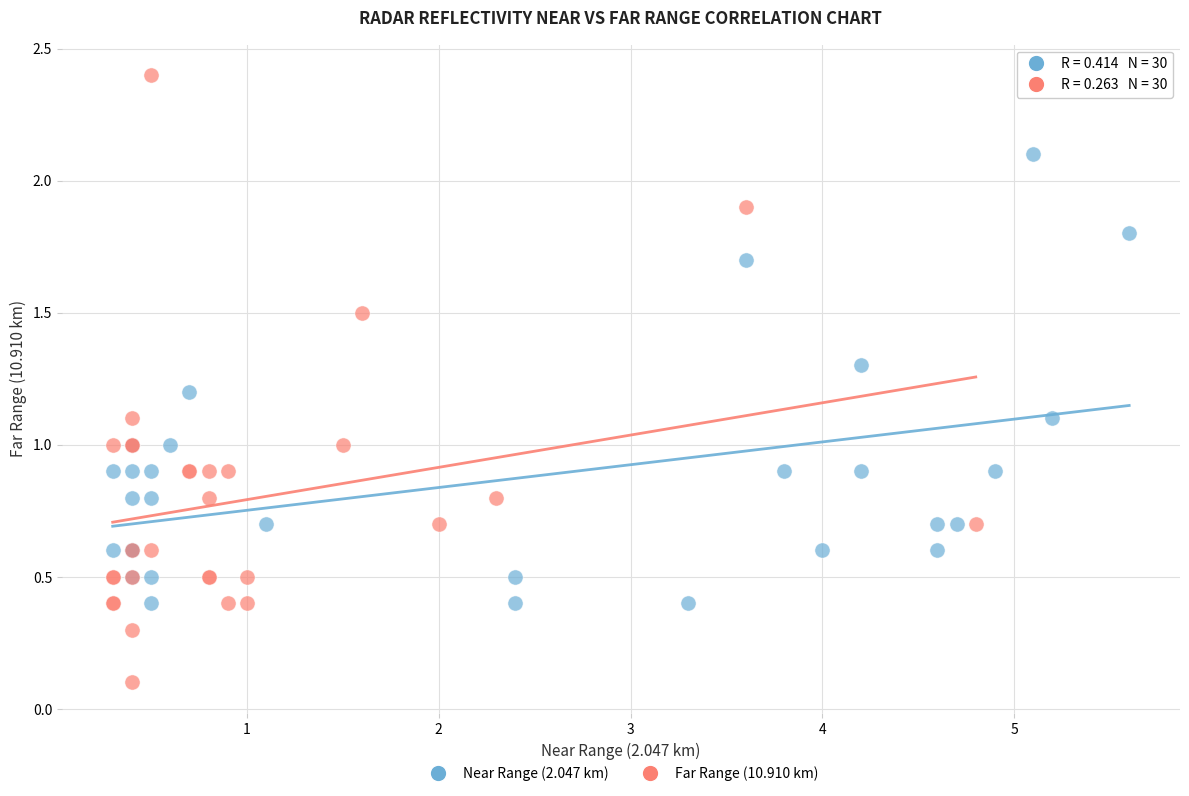

Which series reaches the maximum Y coordinate?

Far Range (10.910 km)